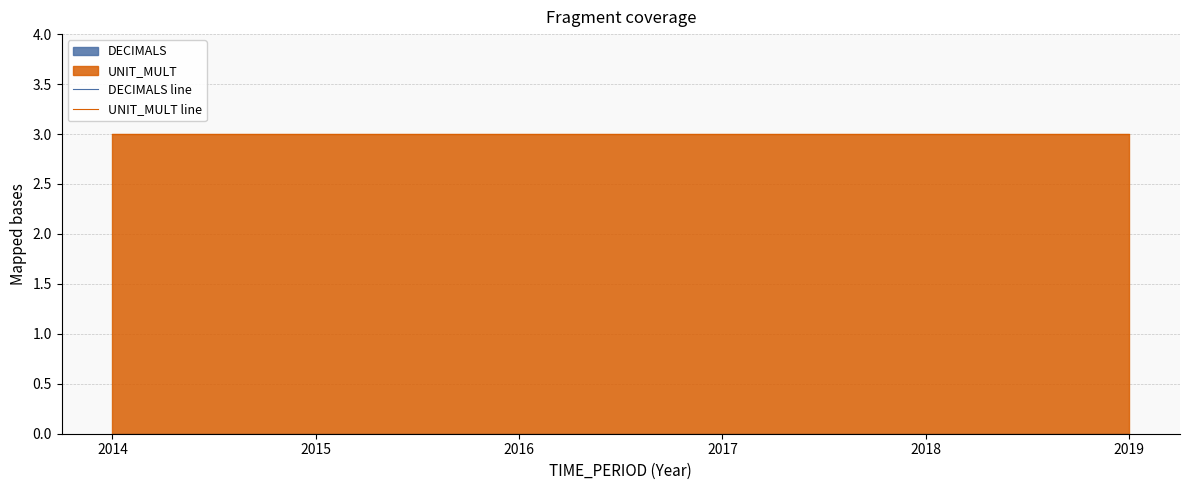

What is the highest value of the UNIT_MULT line series?

3